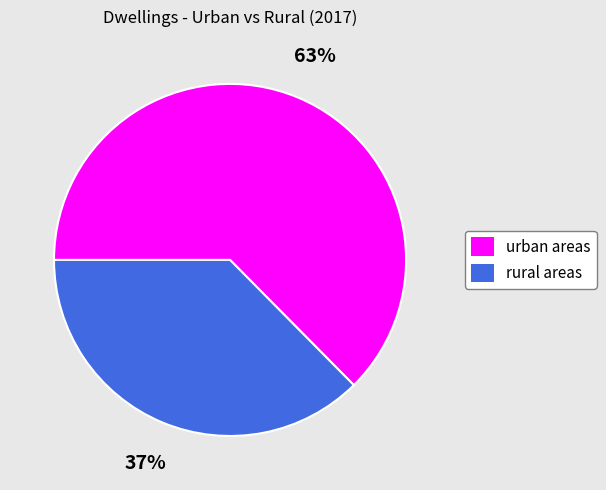

Is the sum of urban areas and rural areas greater than half?

Yes